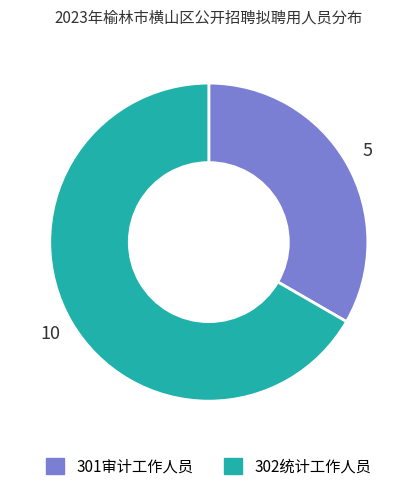

Is the sum of 302统计工作人员 and 301审计工作人员 greater than half?

Yes